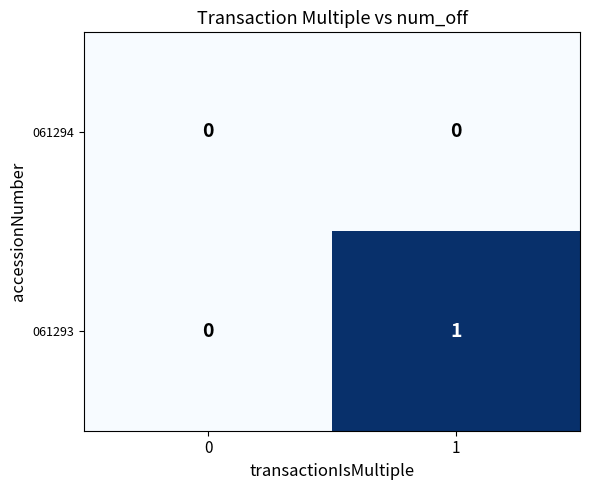

List the series in order of their peak value, highest first.

061293, 061294